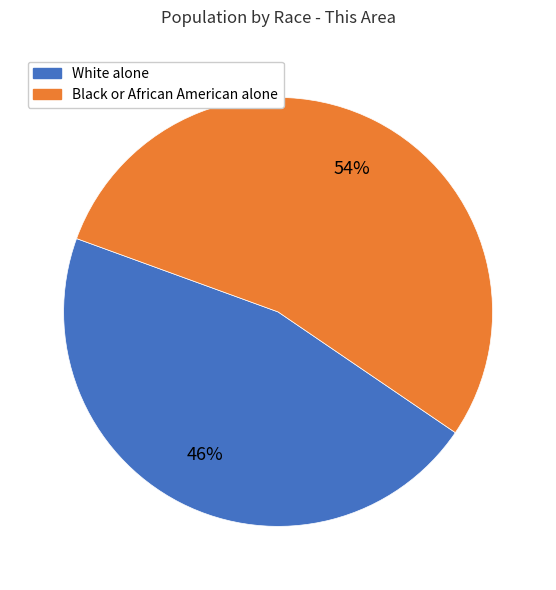

To the nearest percent, what is the average slice percentage?

50%